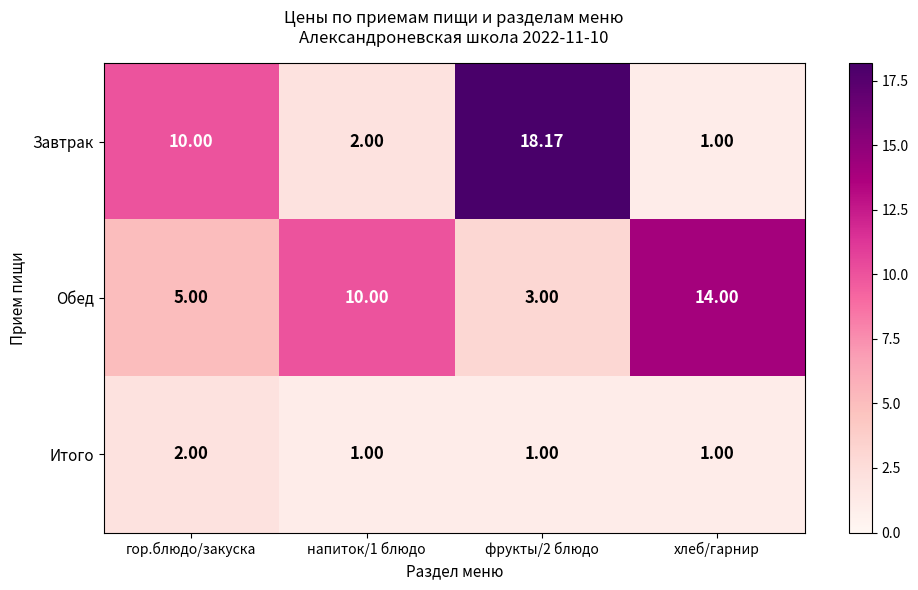

At which category is the sum across all series the highest?

фрукты/2 блюдо